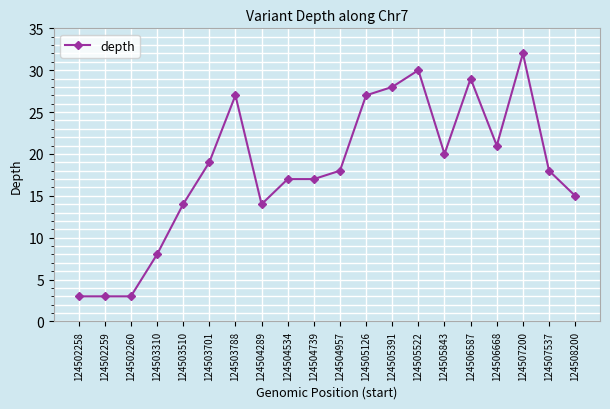

Approximately how many times larger is the value at 124503788 compared to 124502260?

9.0